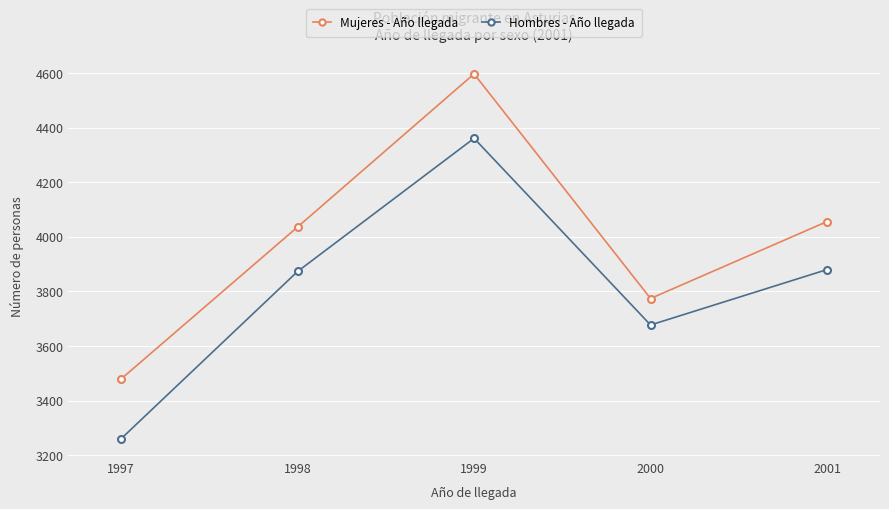

How many data points in Mujeres - Año llegada are less than 4036?

2